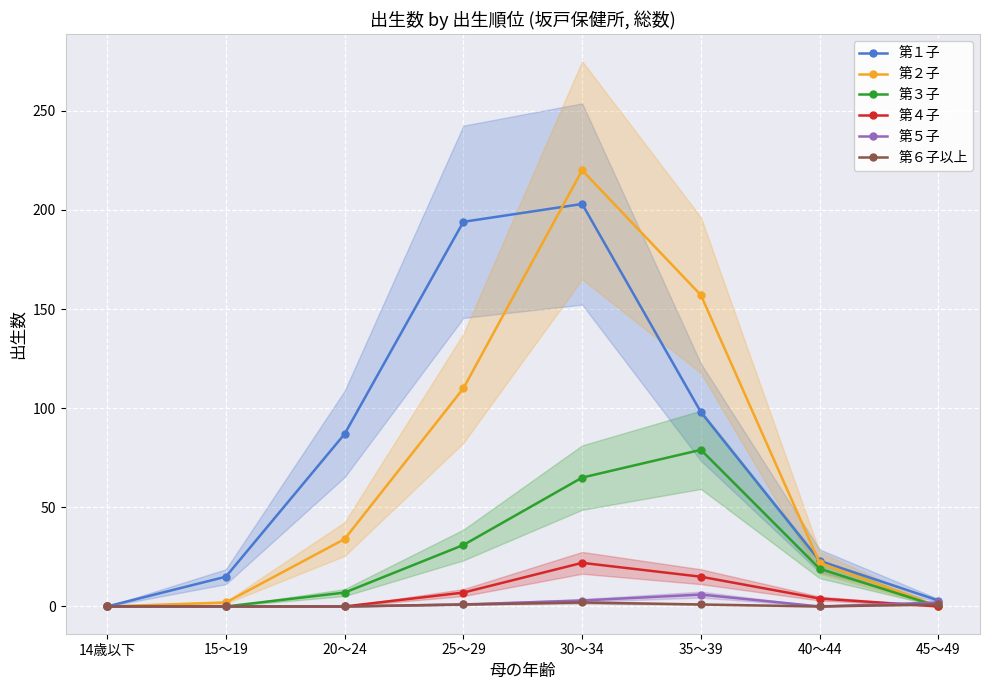

Reading left to right, list all the values displayed in this chart.

第１子: 14歳以下=0	15～19=15	20～24=87	25～29=194	30～34=203	35～39=98	40～44=23	45～49=3
第２子: 14歳以下=0	15～19=2	20～24=34	25～29=110	30～34=220	35～39=157	40～44=22	45～49=0
第３子: 14歳以下=0	15～19=0	20～24=7	25～29=31	30～34=65	35～39=79	40～44=19	45～49=0
第４子: 14歳以下=0	15～19=0	20～24=0	25～29=7	30～34=22	35～39=15	40～44=4	45～49=0
第５子: 14歳以下=0	15～19=0	20～24=0	25～29=1	30～34=3	35～39=6	40～44=0	45～49=2
第６子以上: 14歳以下=0	15～19=0	20～24=0	25～29=1	30～34=2	35～39=1	40～44=0	45～49=1